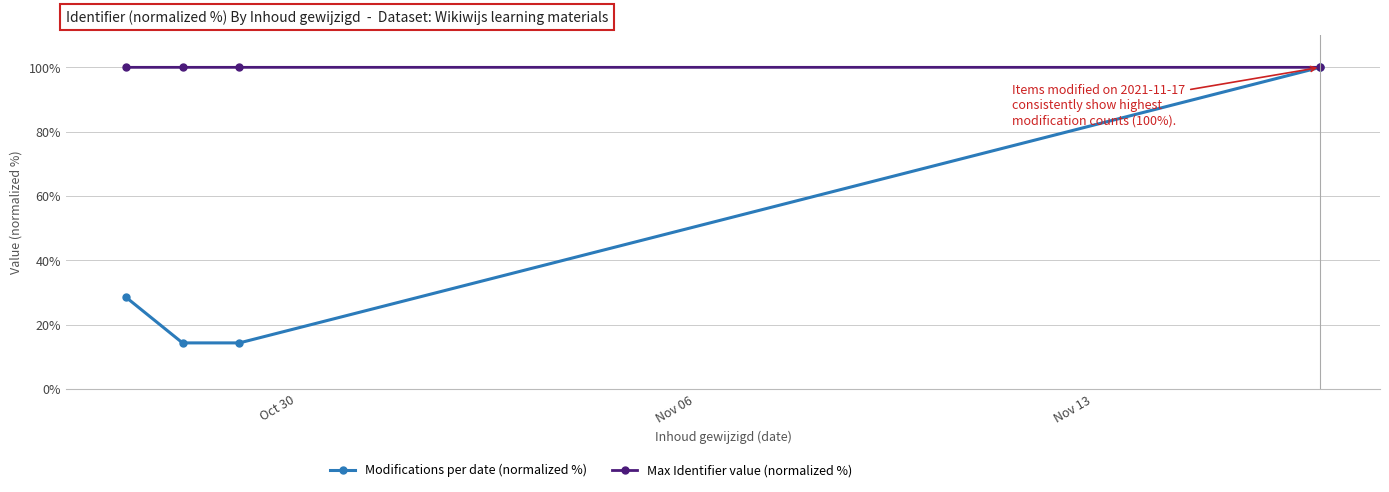

True or false: Max Identifier value (normalized %) has more than 1 interior local peaks.

False